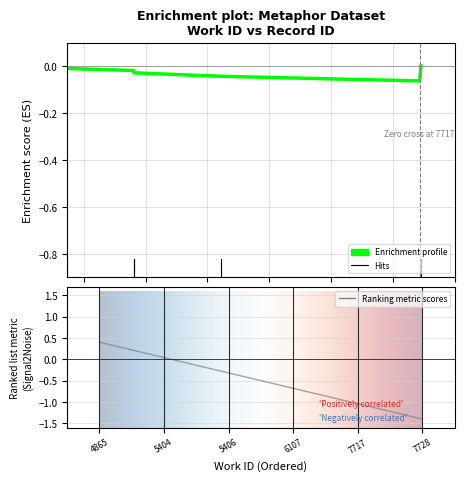

At 7717, list the series in order from smallest to largest.

Ranking metric scores, Enrichment profile